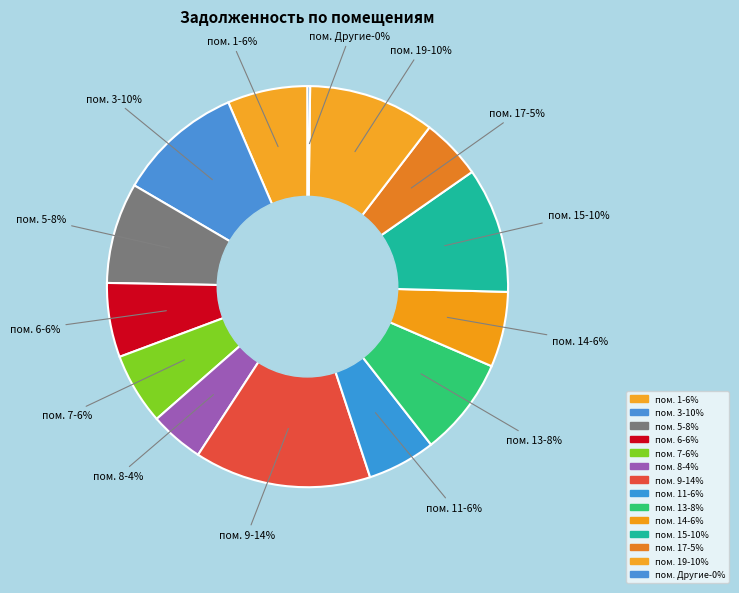

Is it true that пом. 17-5% is 5% of the pie?

True